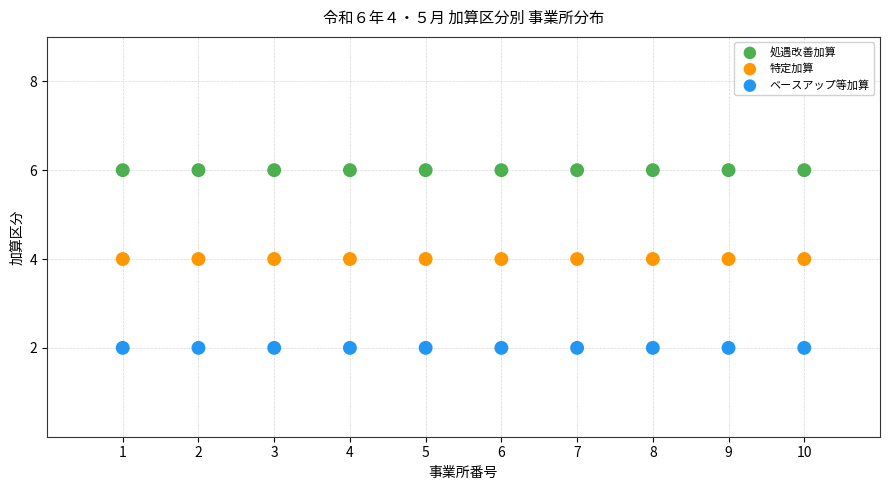

Which series contains the lowest Y value?

ベースアップ等加算